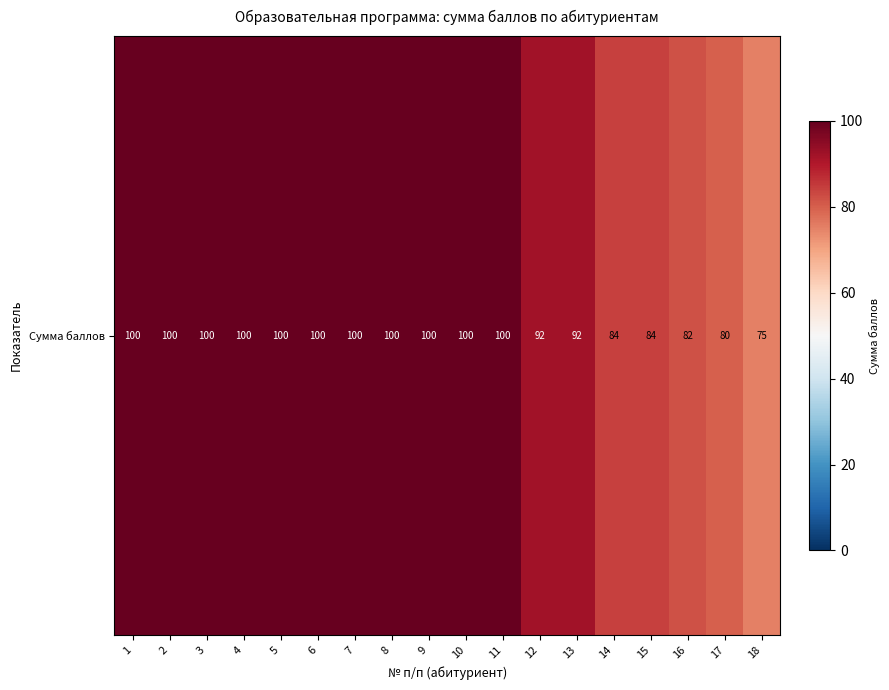

List the labels in order of value, largest first.

1, 2, 3, 4, 5, 6, 7, 8, 9, 10, 11, 12, 13, 14, 15, 16, 17, 18